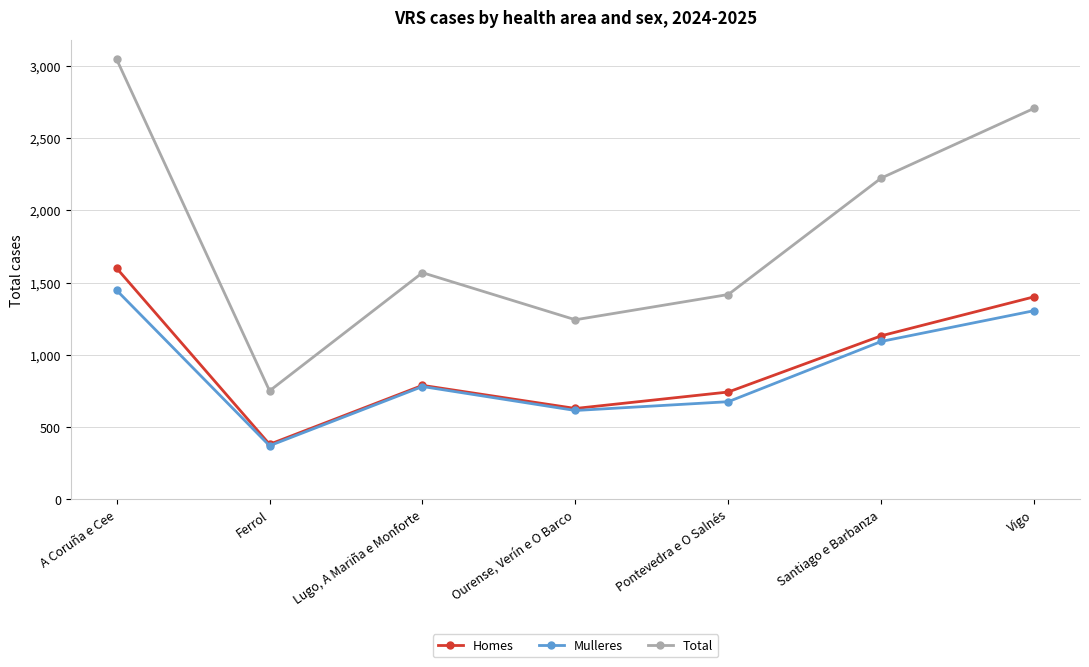

Is this an area chart (filled region under the line)?

No